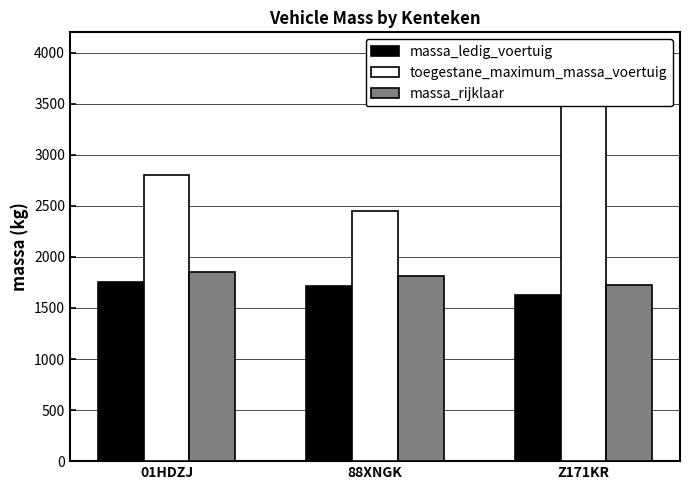

How many values in the massa_rijklaar series exceed 1812?

1